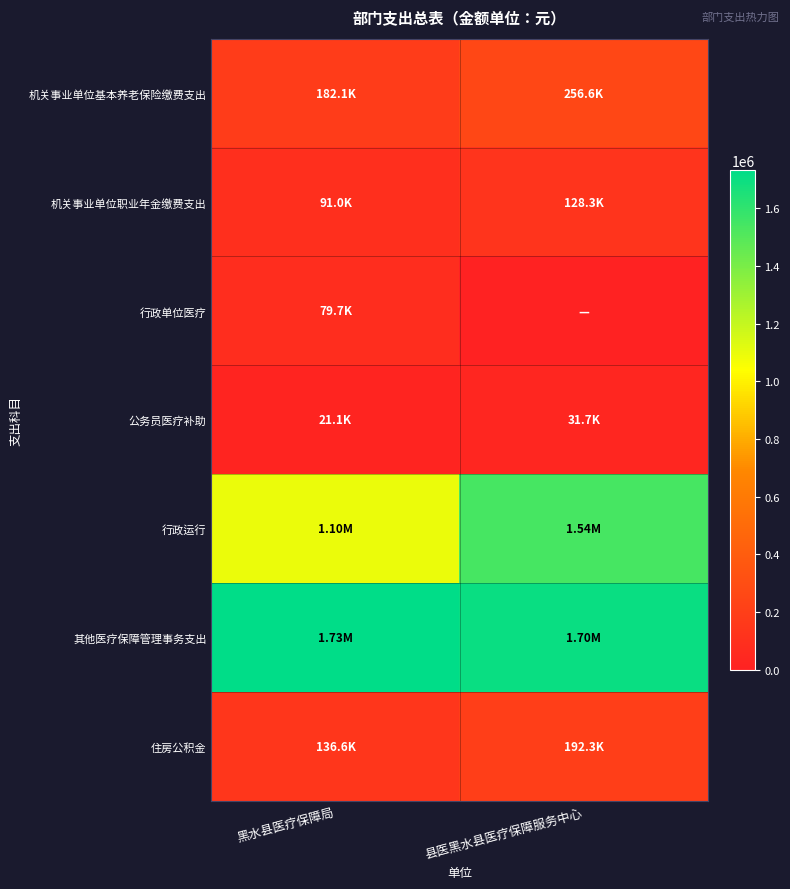

List the series in order of their peak value, lowest first.

公务员医疗补助, 行政单位医疗, 机关事业单位职业年金缴费支出, 住房公积金, 机关事业单位基本养老保险缴费支出, 行政运行, 其他医疗保障管理事务支出